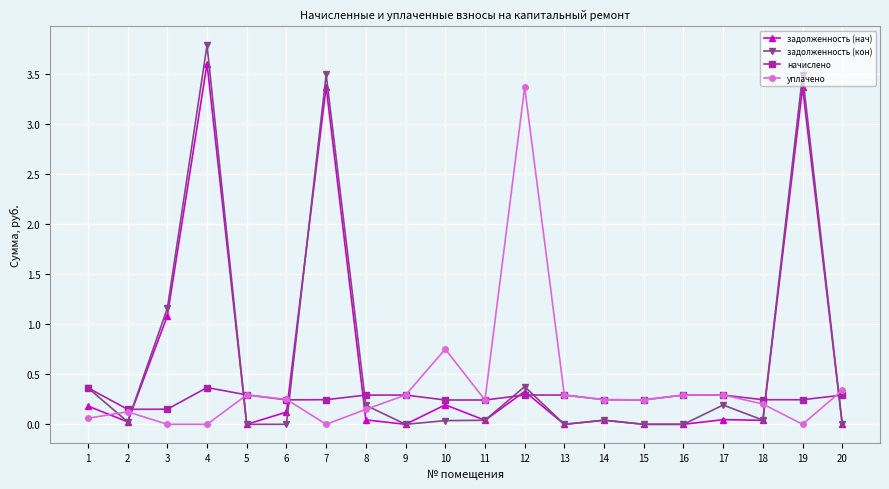

True or false: задолженность (нач) has more than 2 points higher than both neighbors.

True